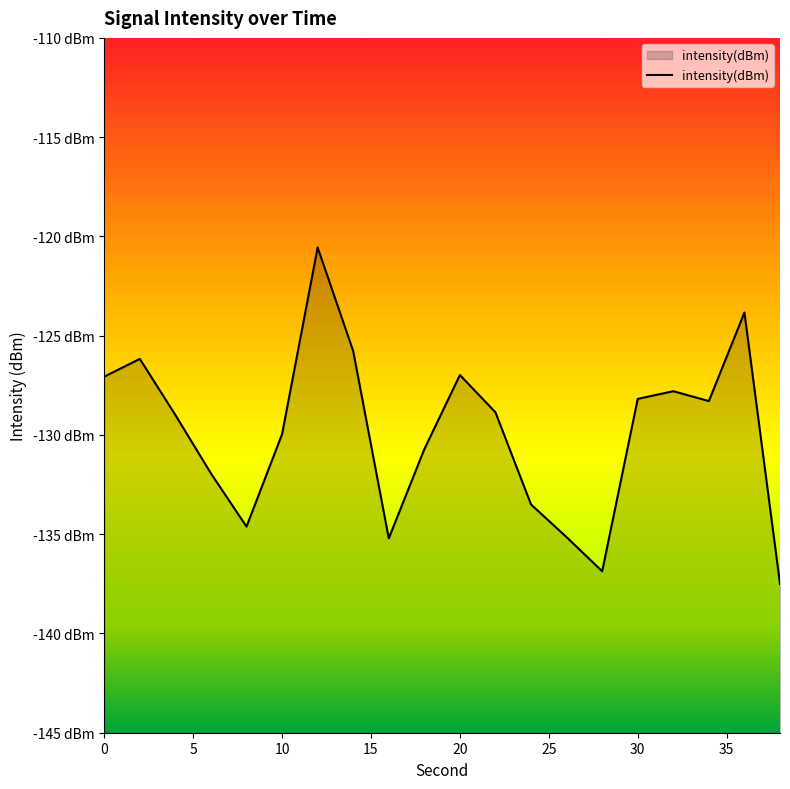

Reading right to left, what are all the values shown in this chart?

-137.5	-123.8	-128.3	-127.8	-128.2	-136.9	-135.1	-133.5	-128.9	-127.0	-130.7	-135.2	-125.8	-120.6	-130.0	-134.6	-131.9	-129.0	-126.2	-127.1